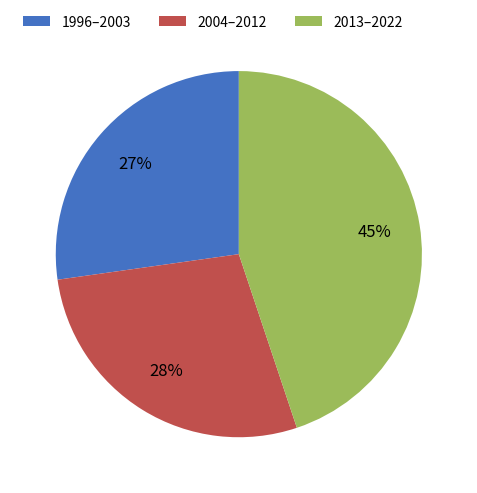

Is there a majority slice in this chart?

No